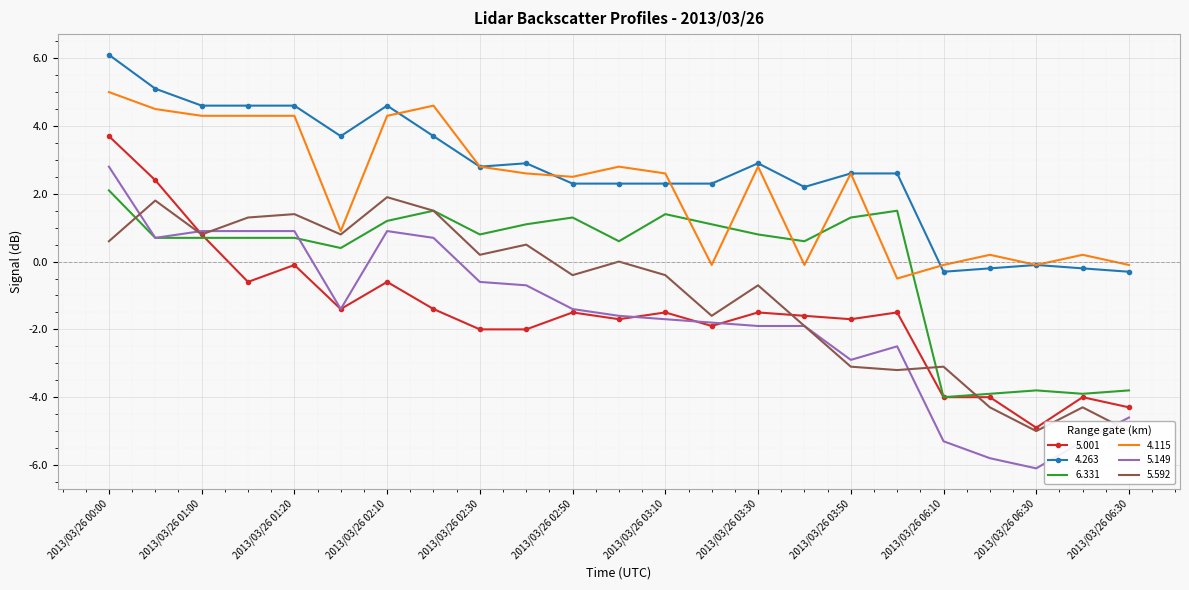

What is the difference between the maximum and minimum values in the 4.115 series?

5.5